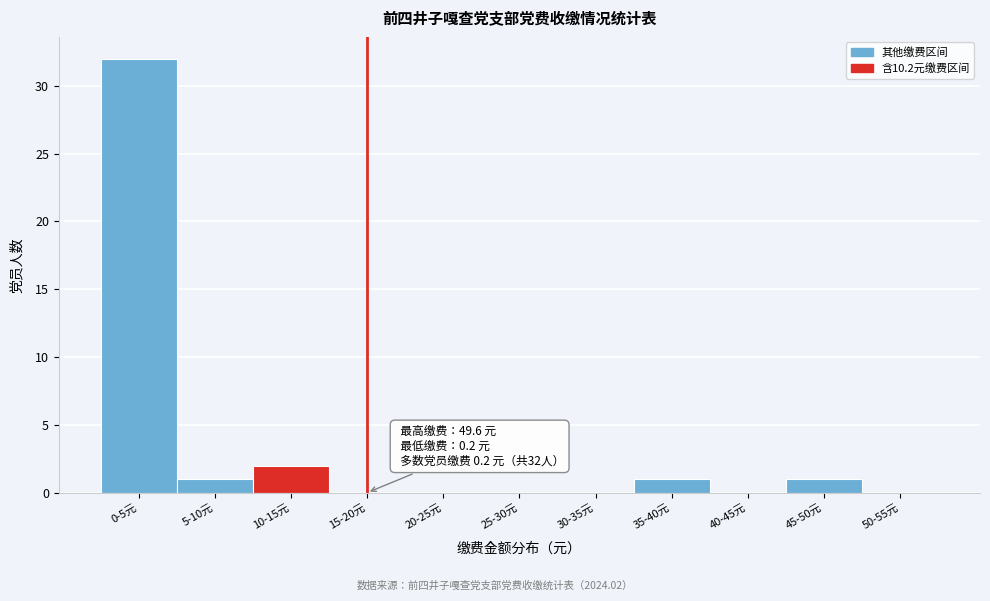

Reading left to right, transcribe all the data shown in this chart.

0-5元=32	5-10元=1	10-15元=2	15-20元=0	20-25元=0	25-30元=0	30-35元=0	35-40元=1	40-45元=0	45-50元=1	50-55元=0